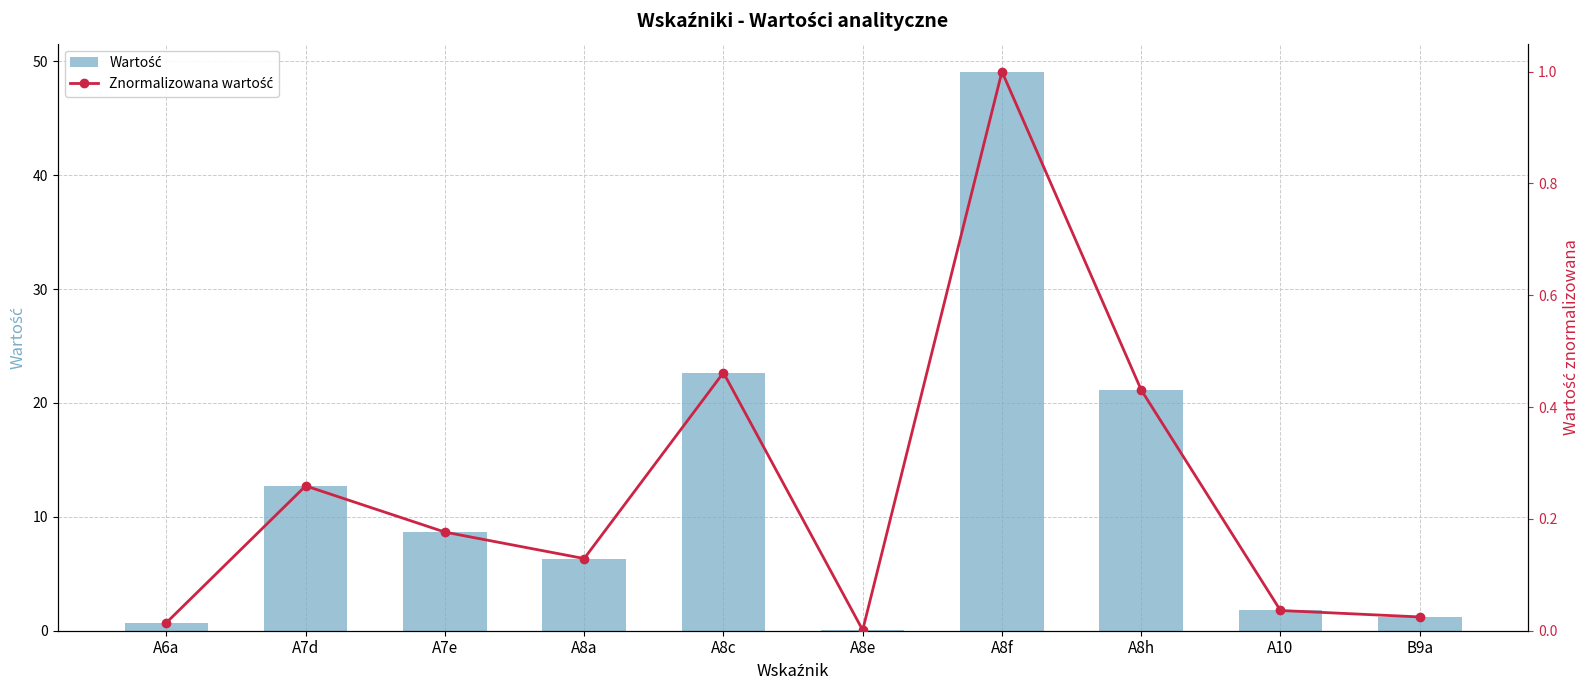

Between A7d and A8h, which series saw the biggest shift?

Wartość